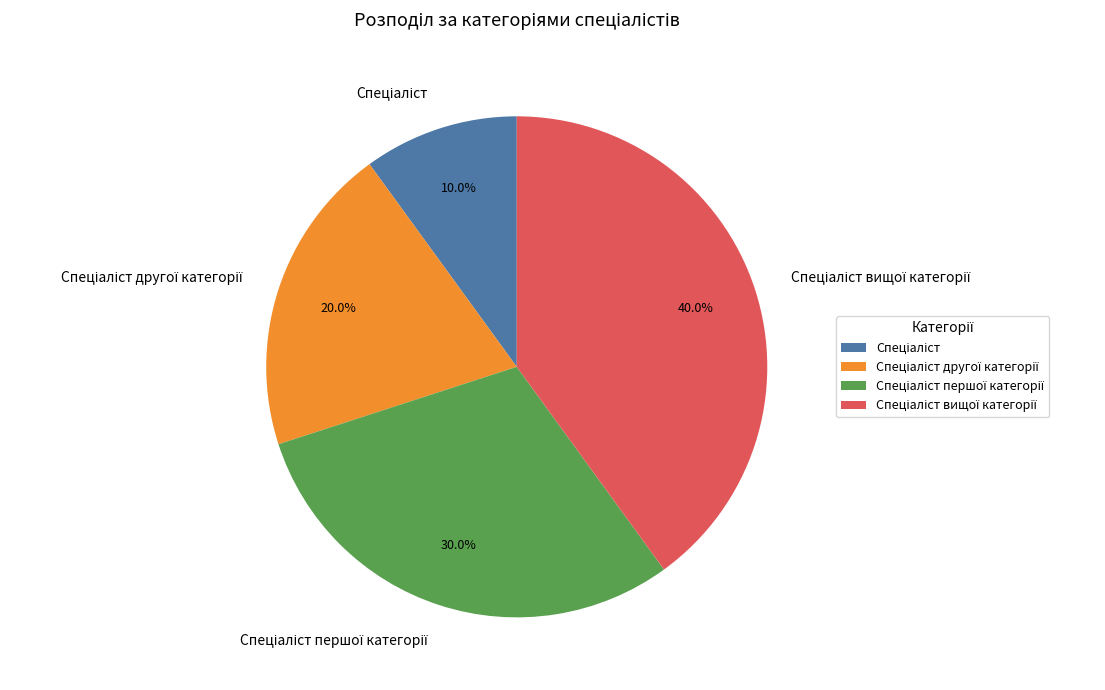

Does any single category account for the majority?

No